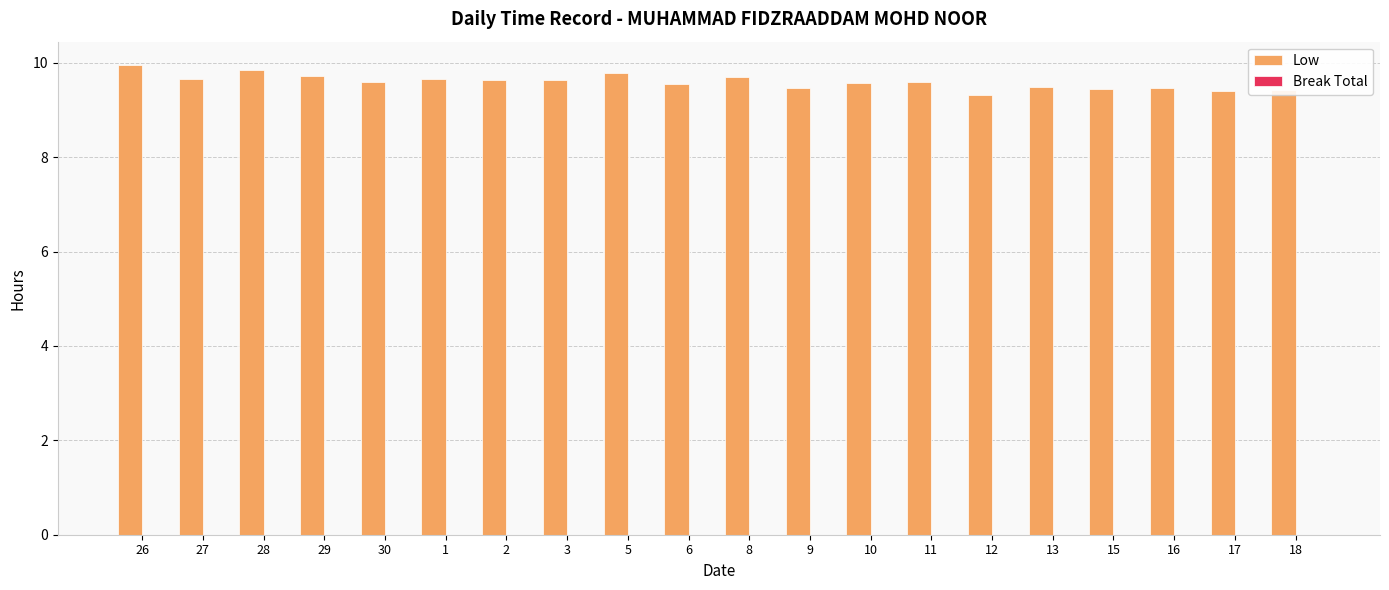

What is the label of the 16th bar from the right?

30